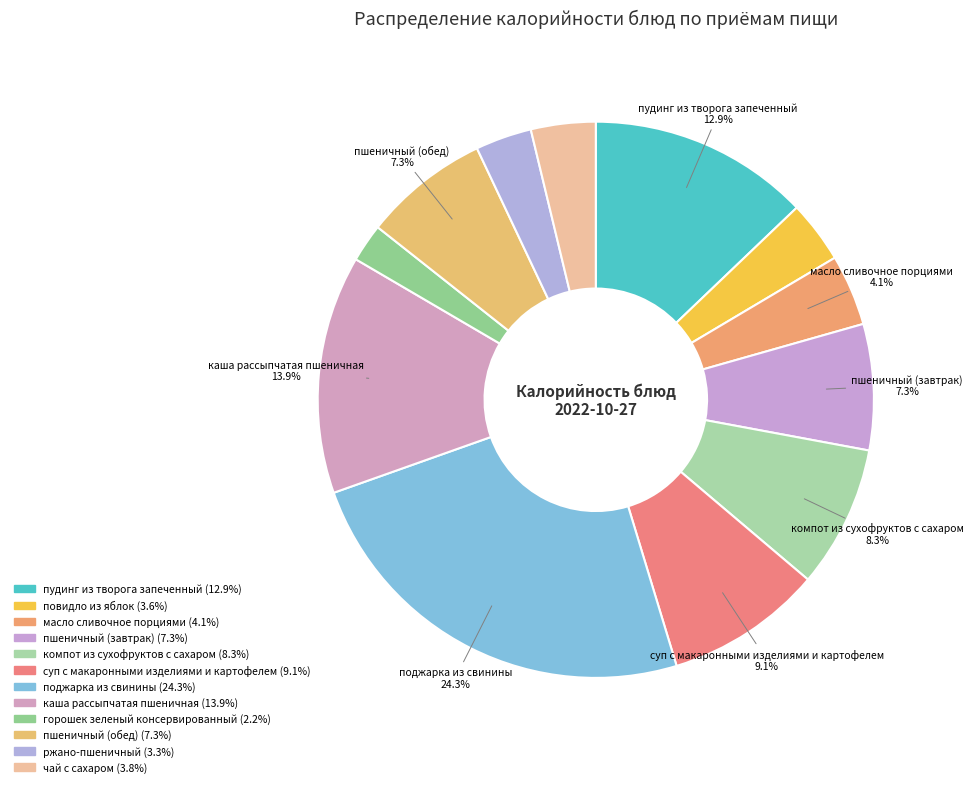

To the nearest percent, what percentage of the pie is компот из сухофруктов с сахаром?

8%